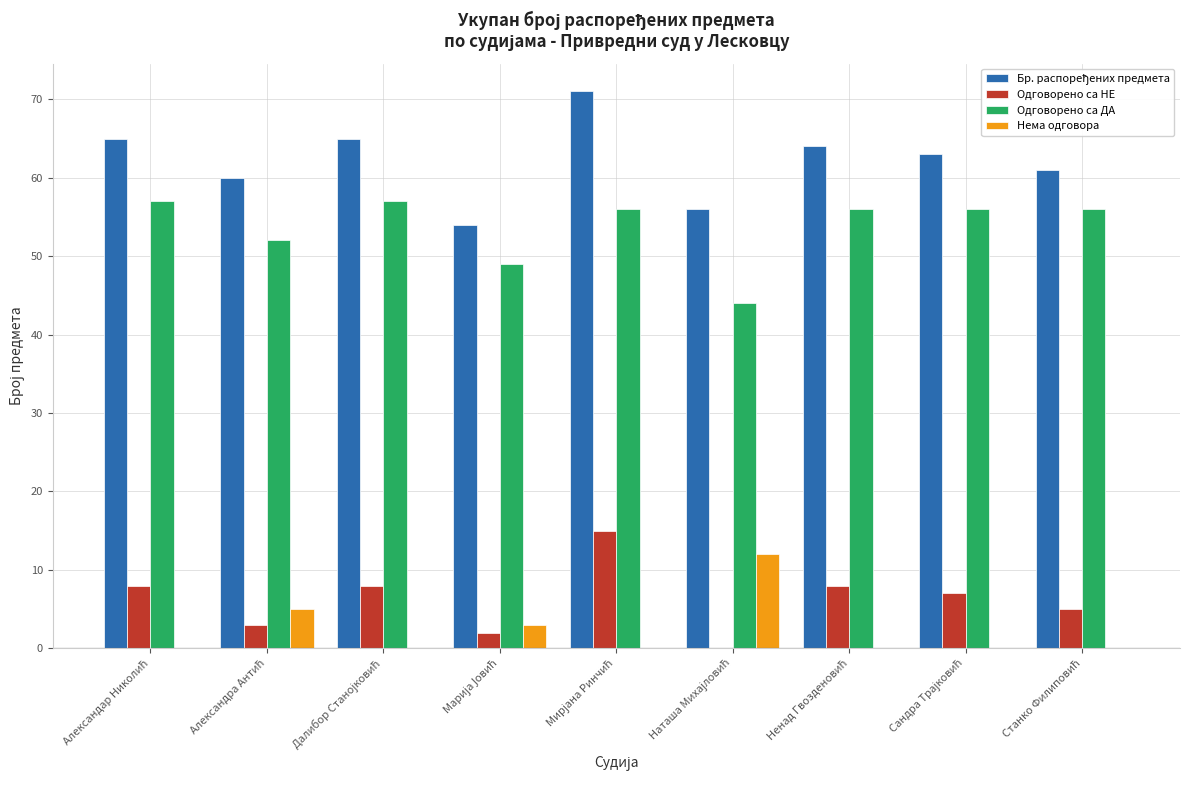

How many positive values does the Одговорено са НЕ series have?

8